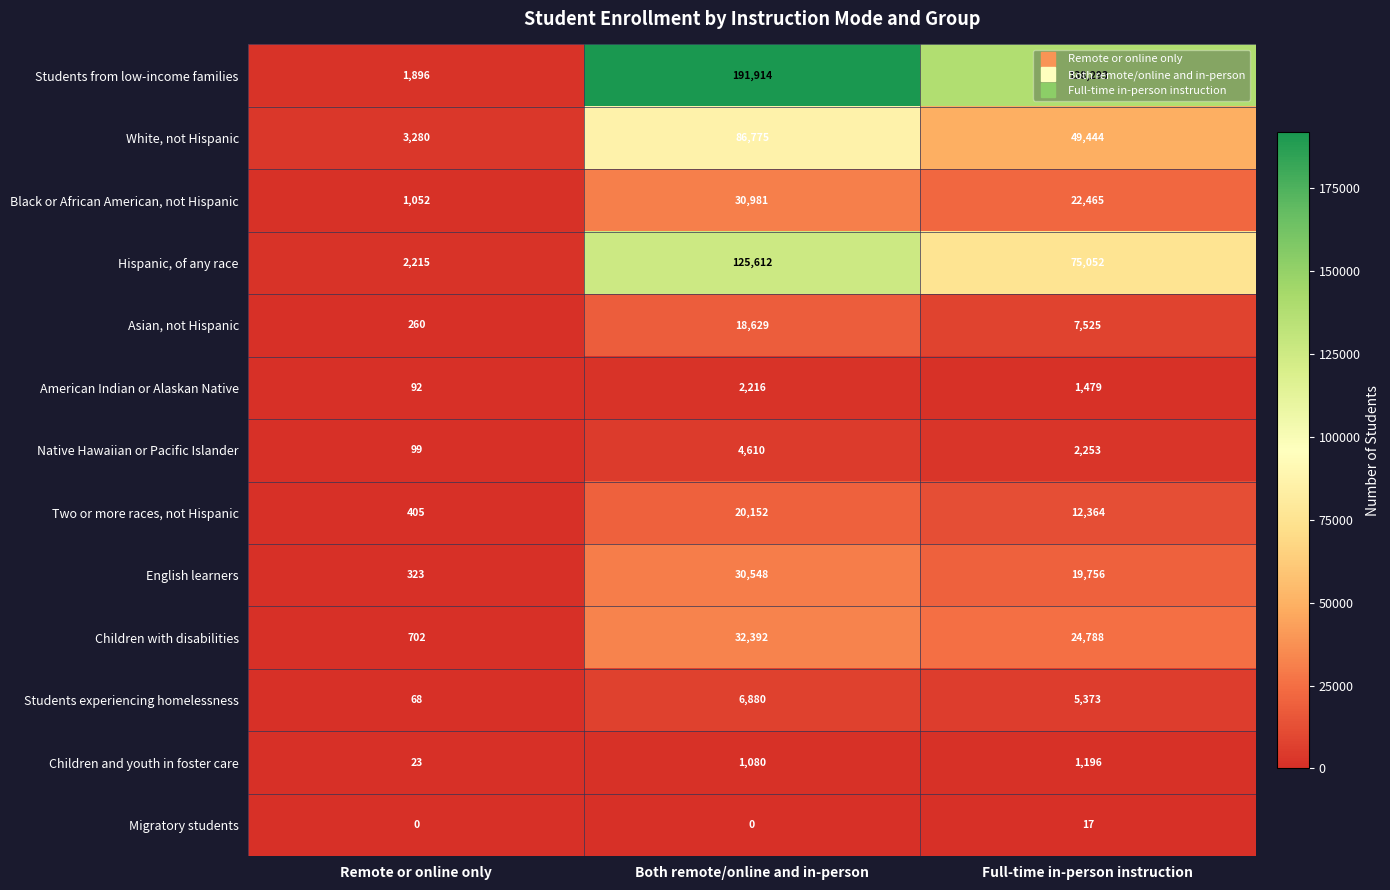

True or false: Students from low-income families has a value of 1896 at Remote or online only.

True